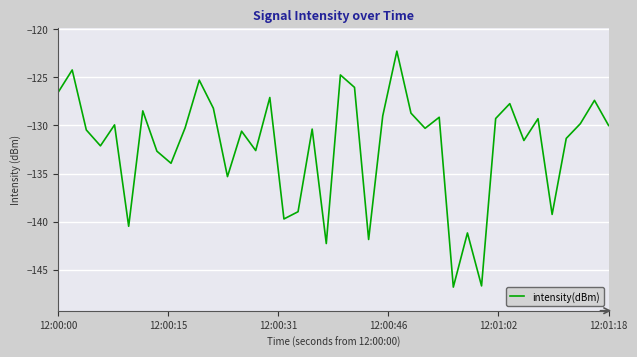

What is the maximum value shown in the chart?

-122.3